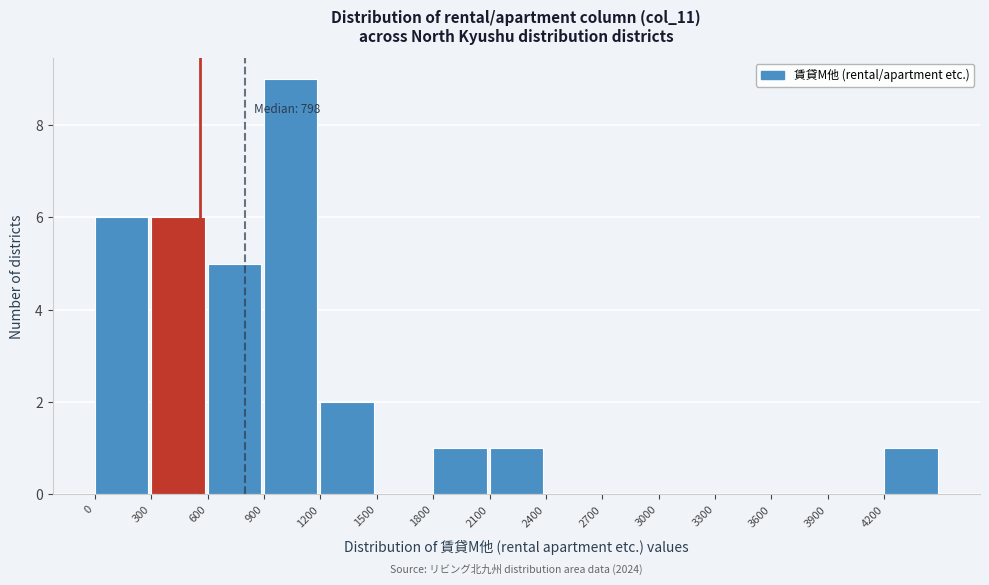

Over which range of the x-axis is the bar tallest?

900 to 1200